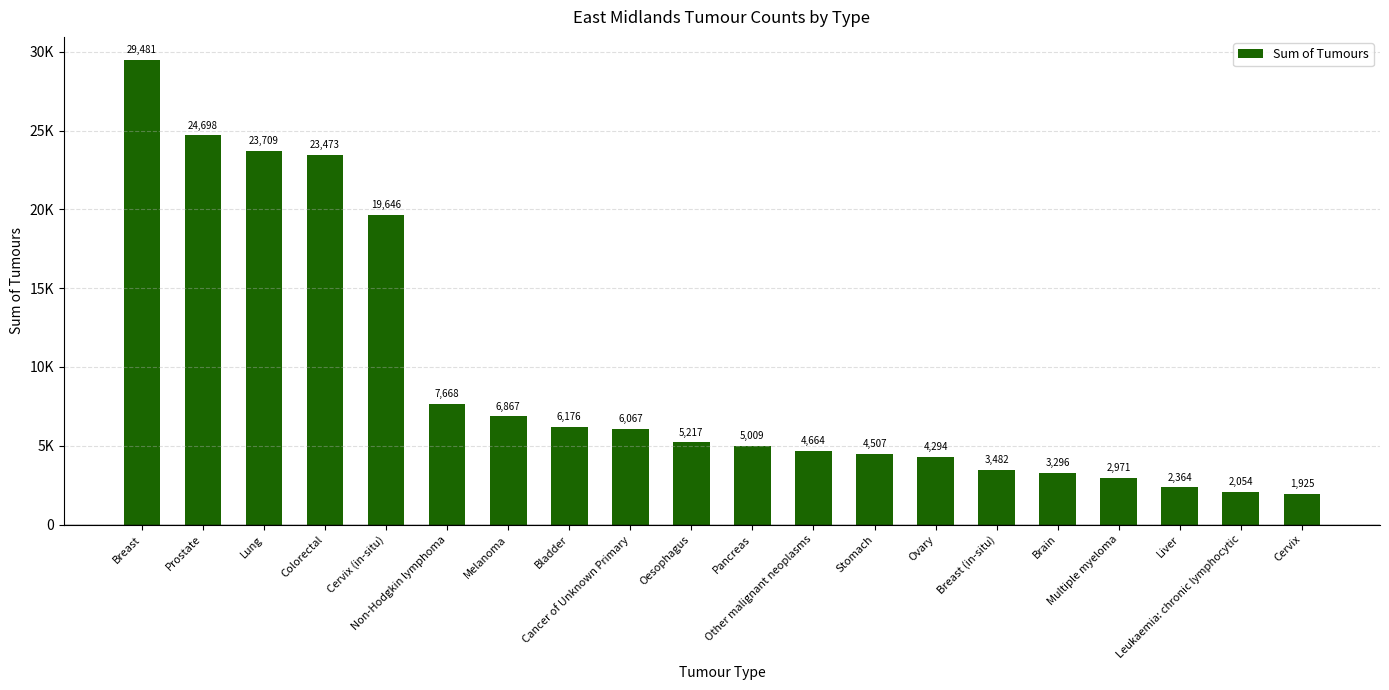

Does the chart contain any negative values?

No